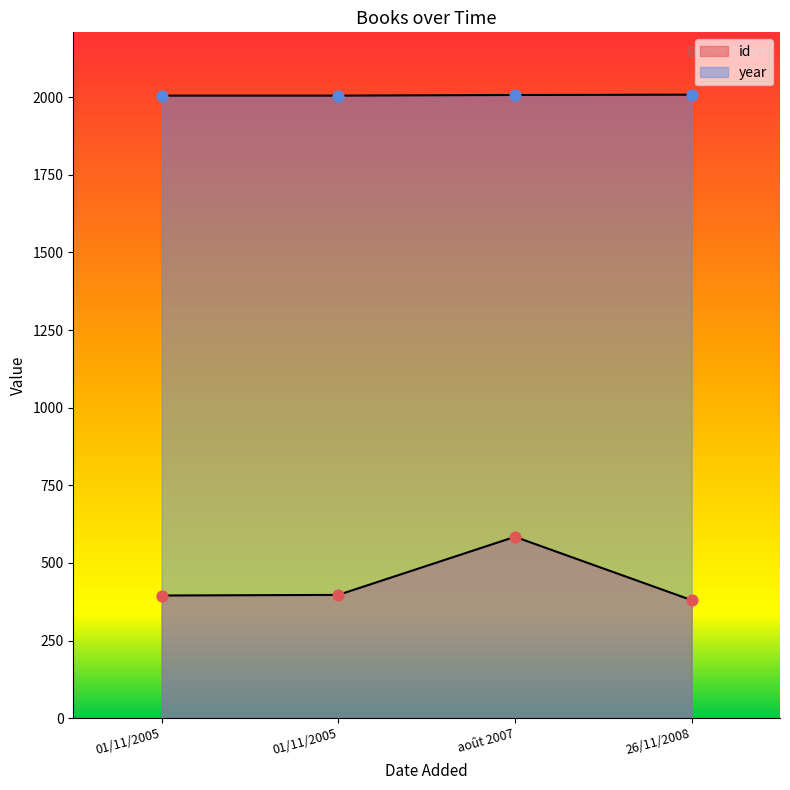

At how many categories does at least one series exceed 988?

4